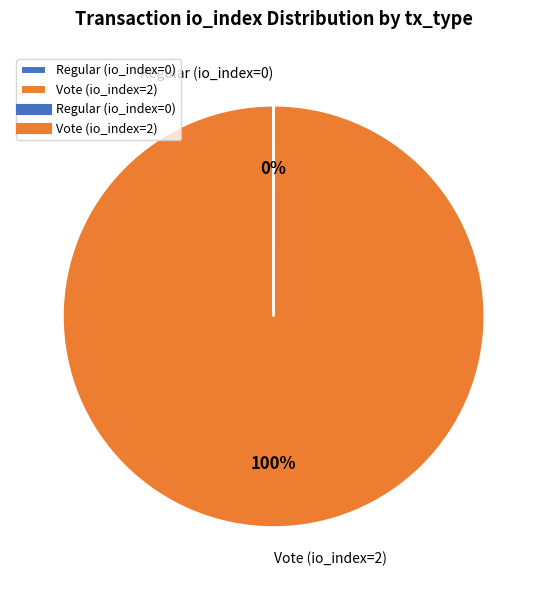

Is it true that Vote (io_index=2) is 88% of the pie?

False